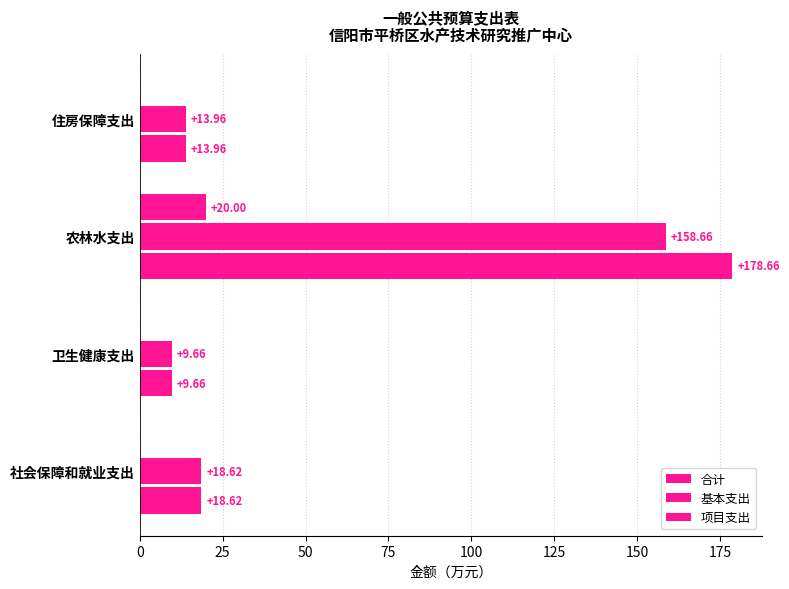

How many values in the 项目支出 series exceed 0?

1